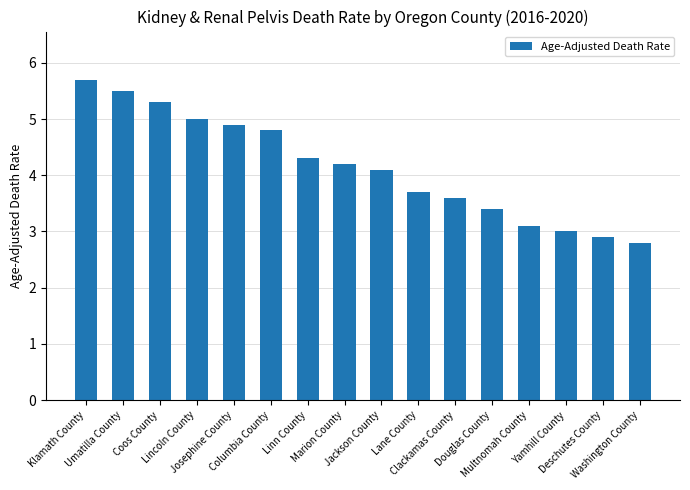

Rank the categories by value from lowest to highest.

Washington County, Deschutes County, Yamhill County, Multnomah County, Douglas County, Clackamas County, Lane County, Jackson County, Marion County, Linn County, Columbia County, Josephine County, Lincoln County, Coos County, Umatilla County, Klamath County